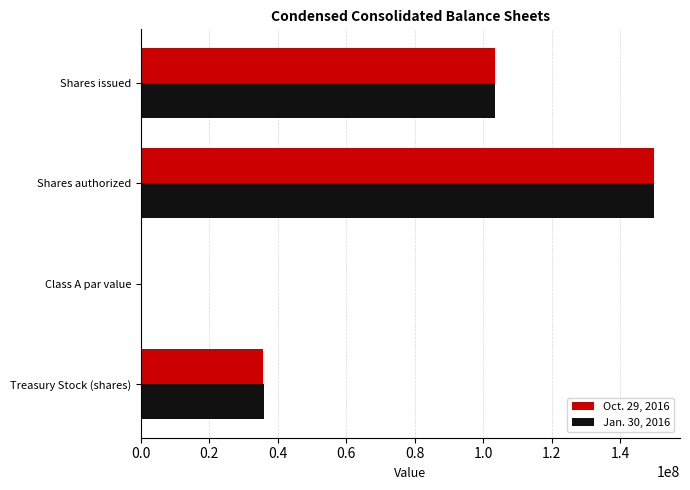

How many Oct. 29, 2016 values are between 35617000 and 150000000?

3